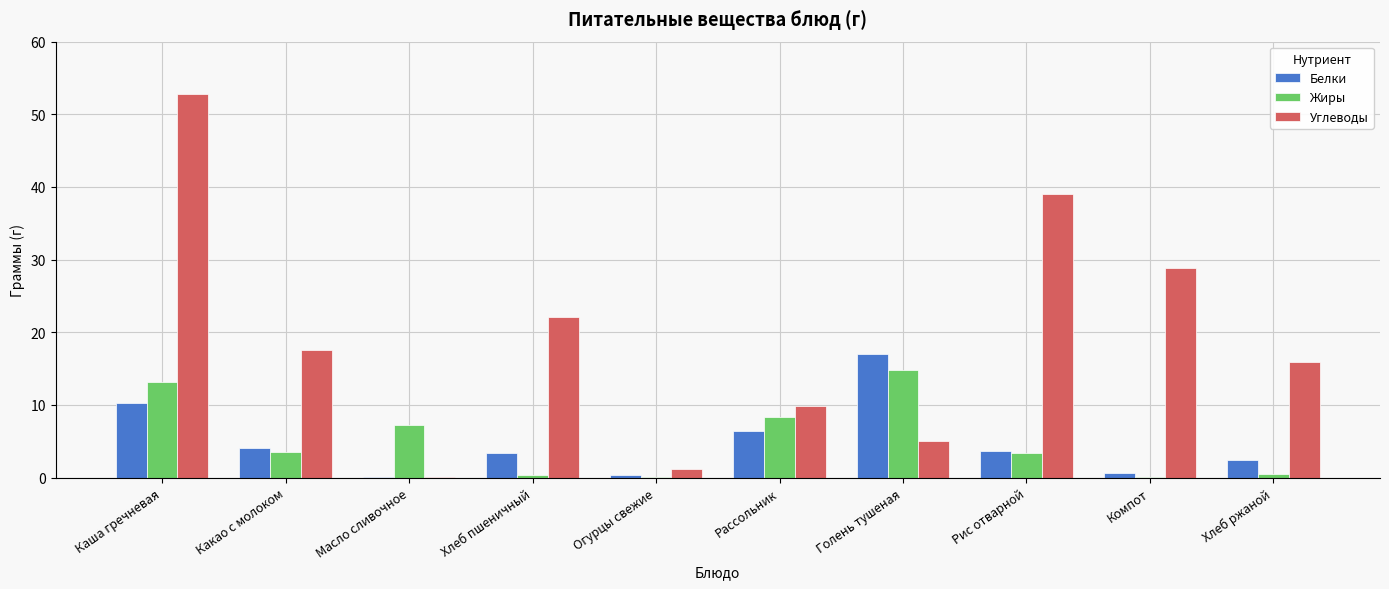

What is the sum of the Белки values at Рис отварной and Какао с молоком?

7.8